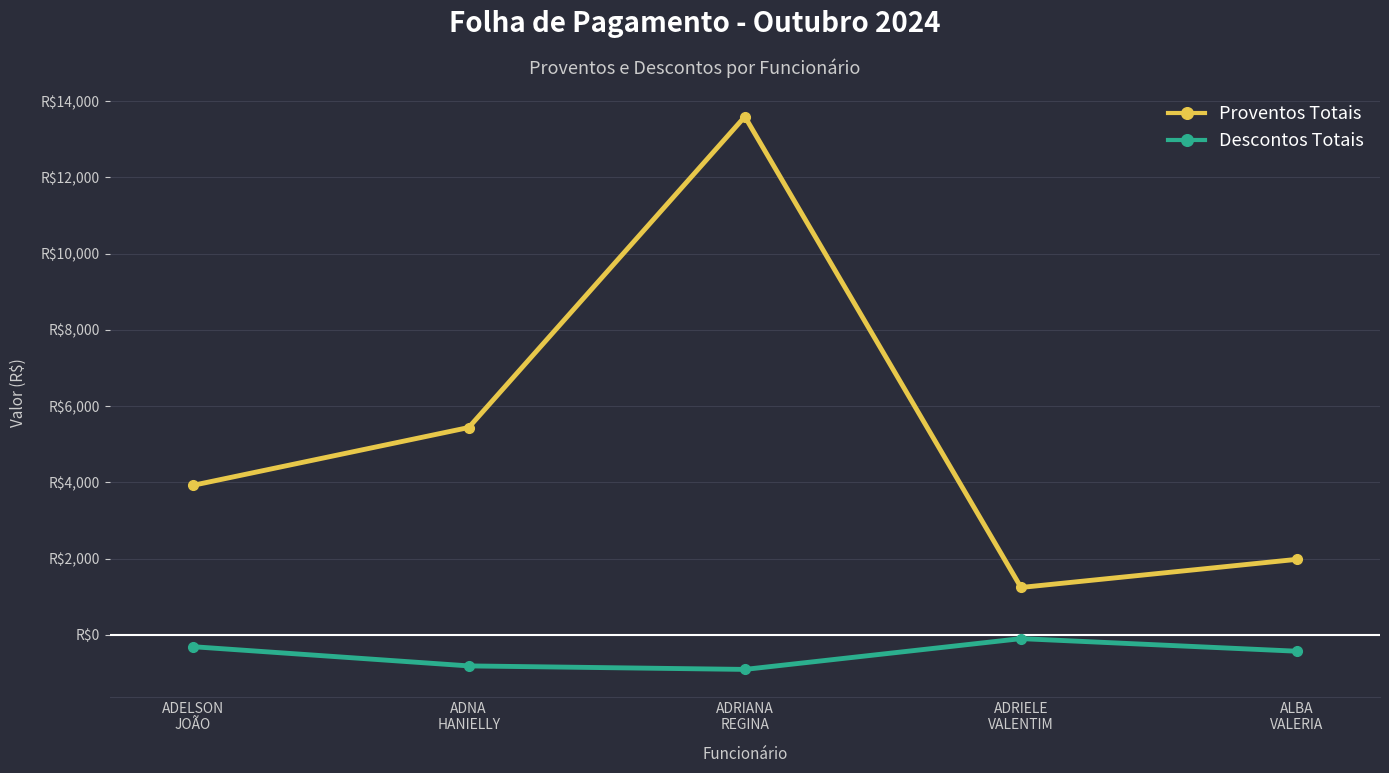

At which category is the sum across all series the highest?

ADRIANA
REGINA